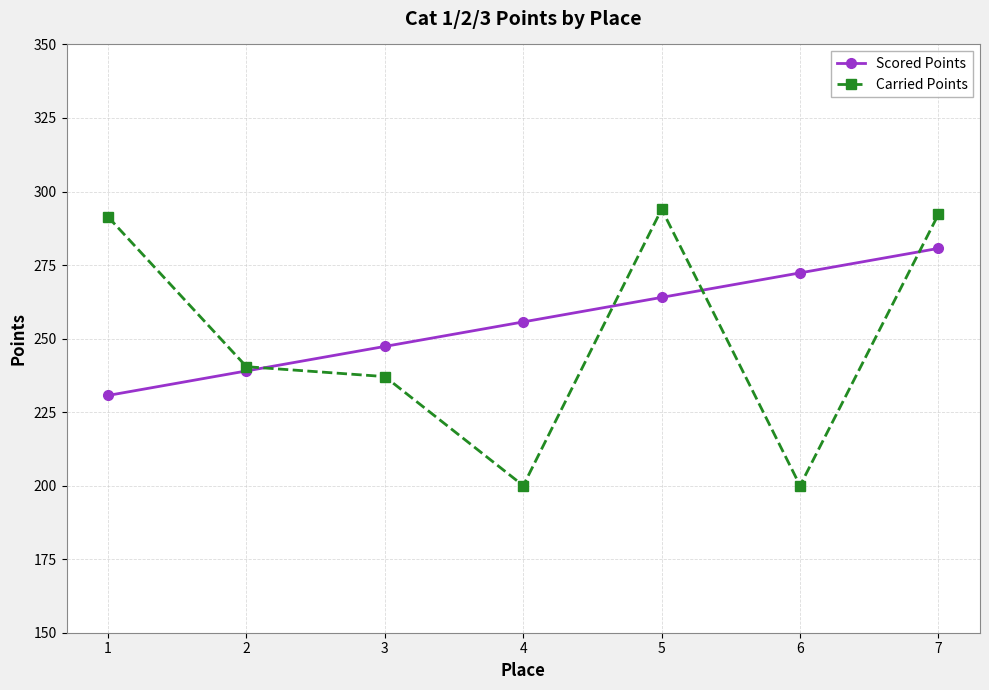

What is the smallest value displayed?

200.0